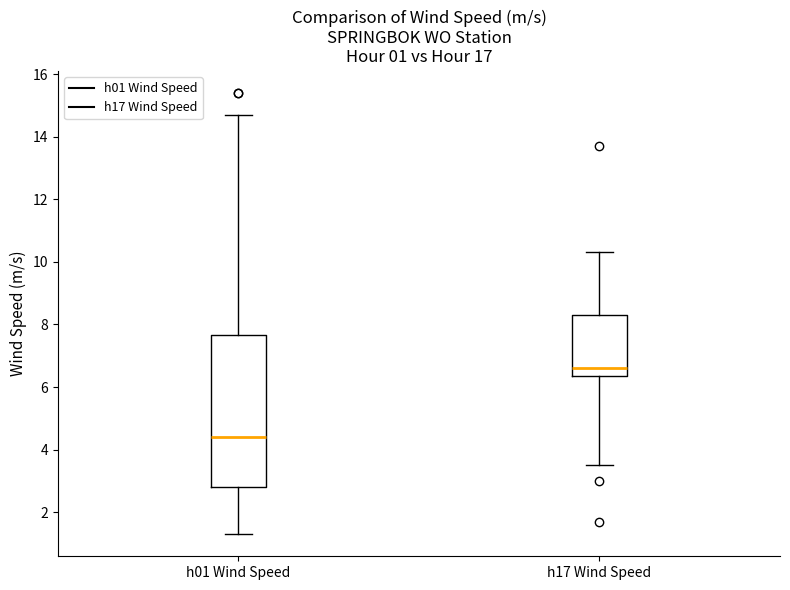

Which box has the lowest median line?

h01 Wind Speed